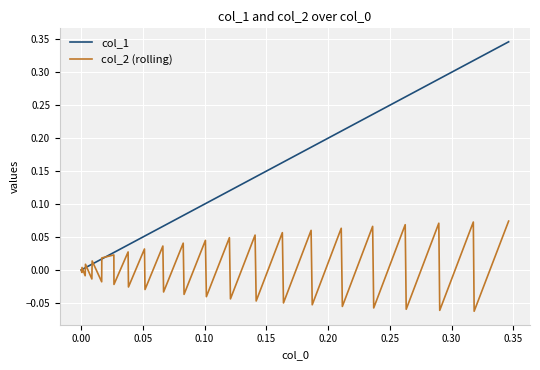

Does the chart display data point markers on the line(s)?

No